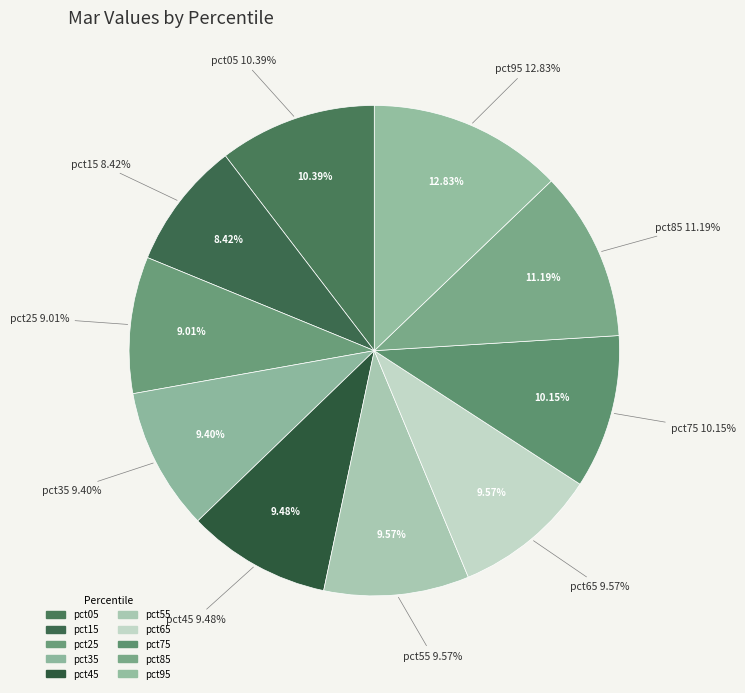

What portion of the pie excludes pct35?

90.6%